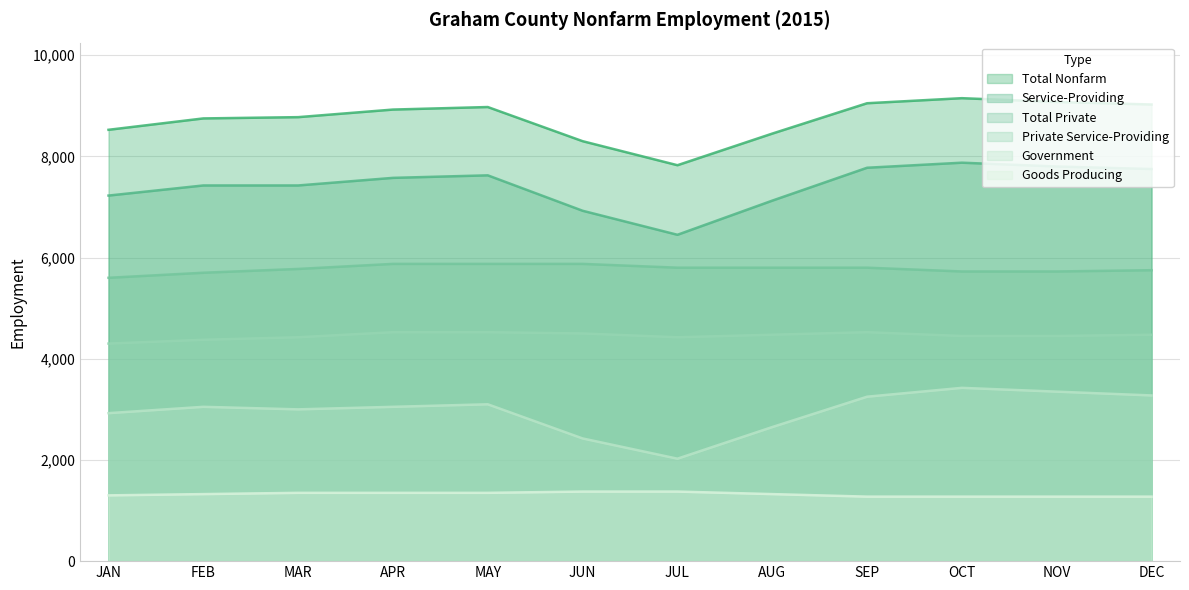

Rank the series by their average value, from highest to lowest.

Total Nonfarm, Service-Providing, Total Private, Private Service-Providing, Government, Goods Producing